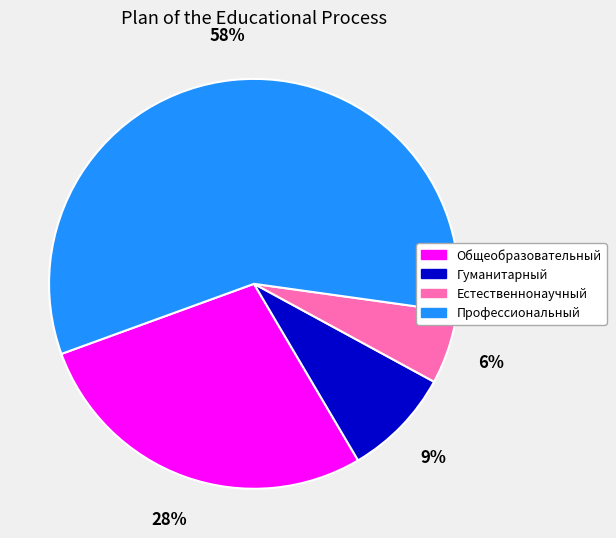

What is the majority slice?

Профессиональный